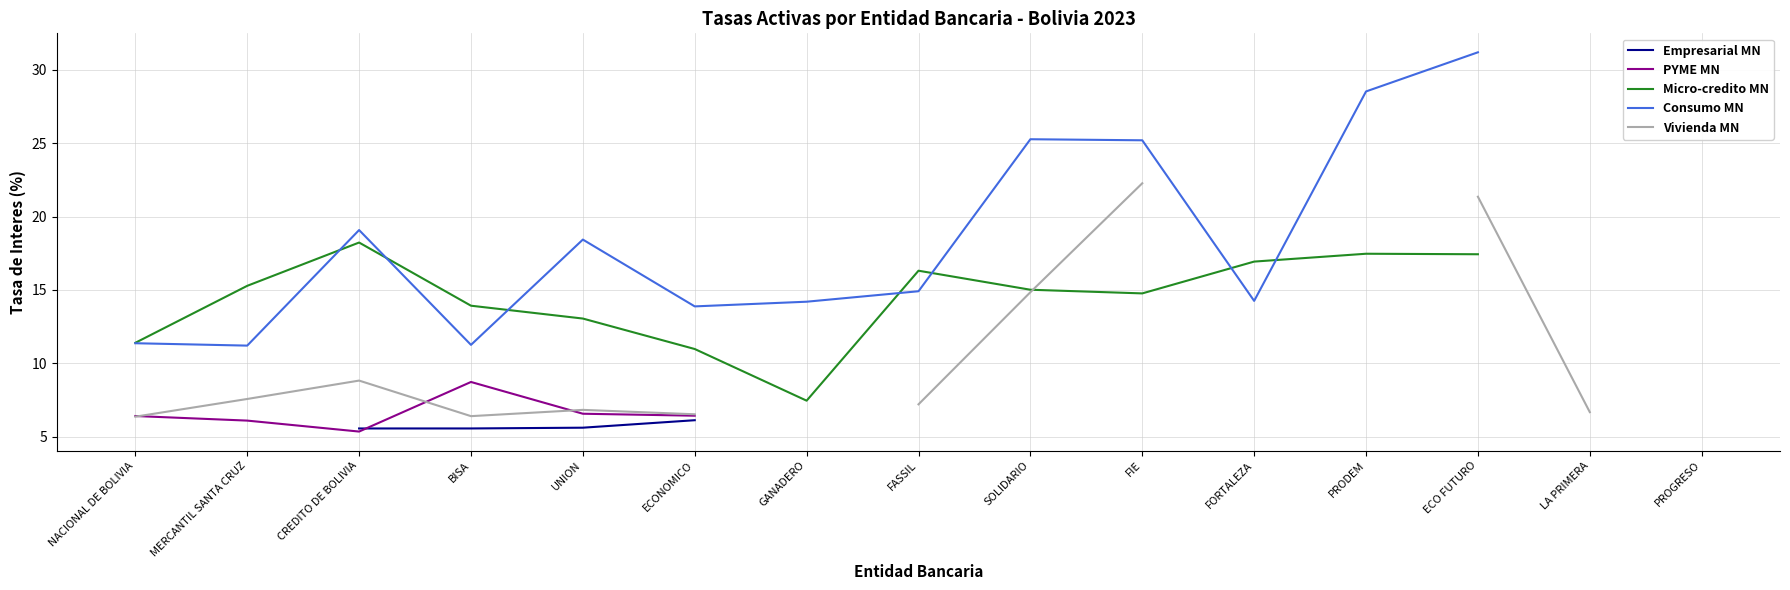

At which label is Empresarial MN closest to 6?

ECONOMICO